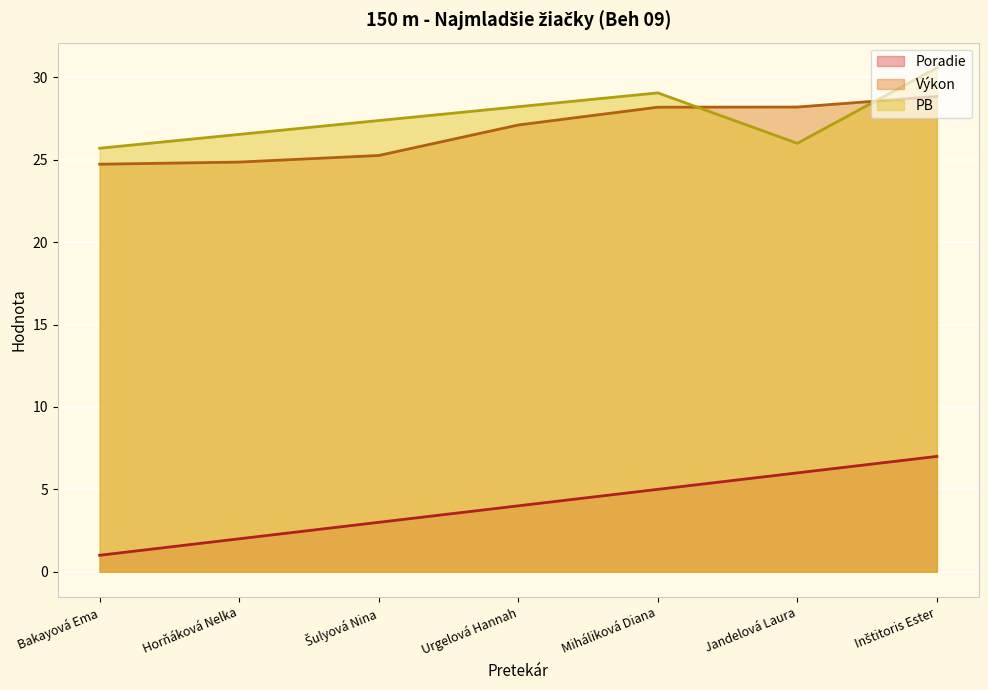

What is the difference between the Poradie values at Bakayová Ema and Jandelová Laura?

5.0